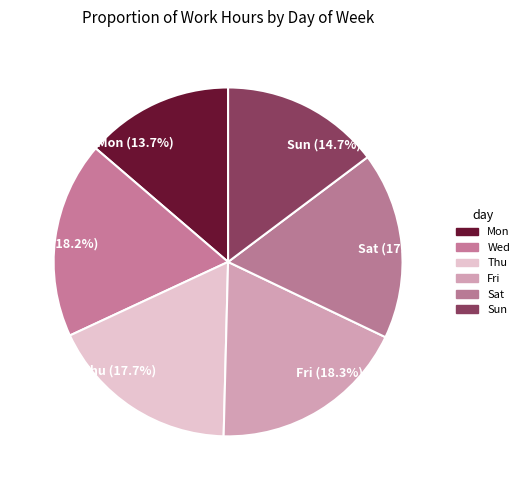

True or false: Thu accounts for 7% of the total.

False